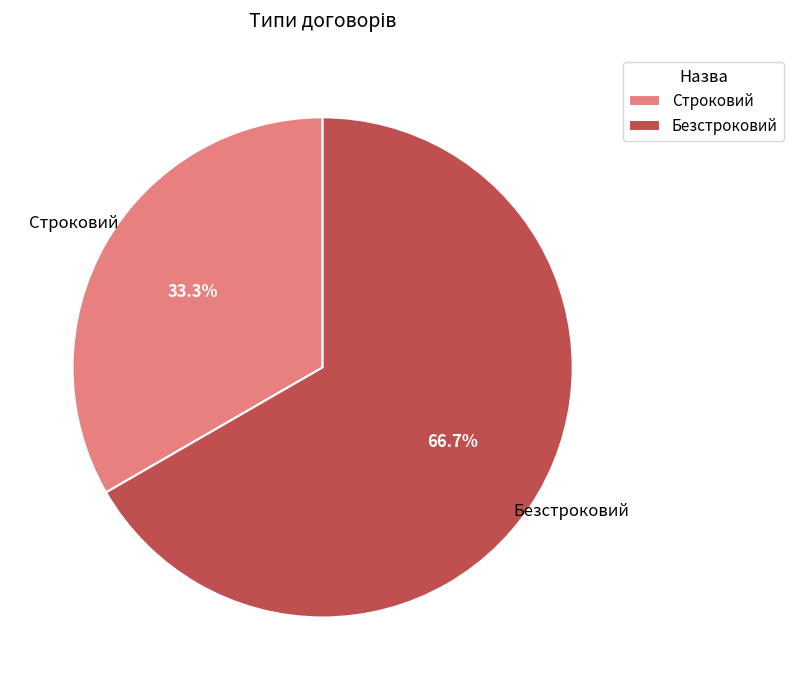

True or false: Строковий accounts for 33% of the total.

True